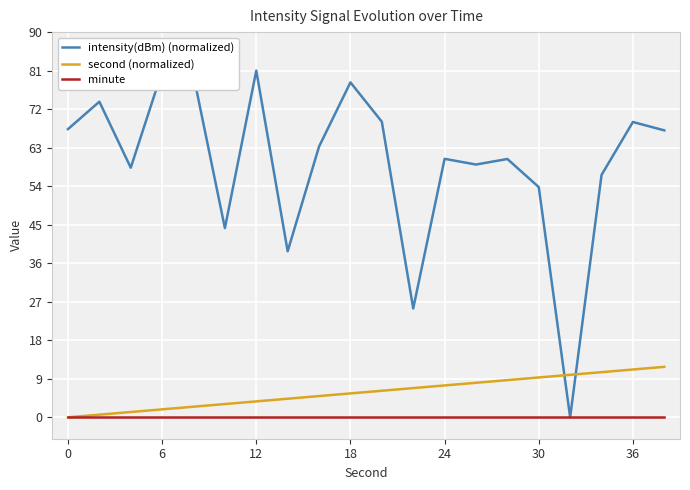

True or false: intensity(dBm) (normalized) and second (normalized) cross at least once.

True